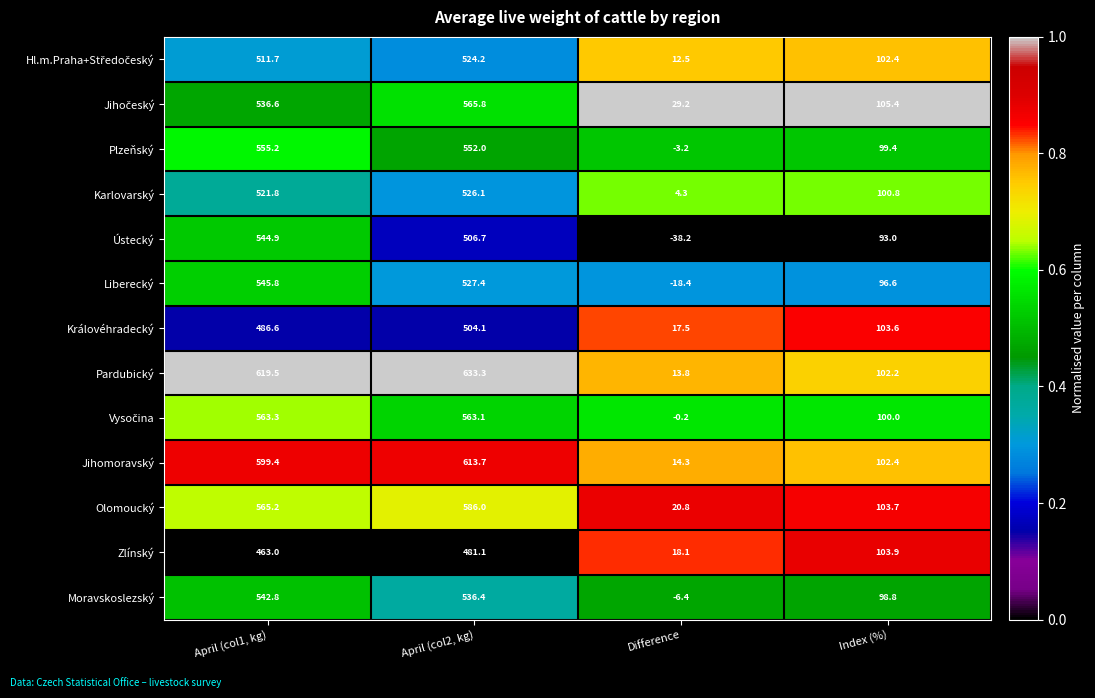

Which label corresponds to the smallest value in the chart?

Difference